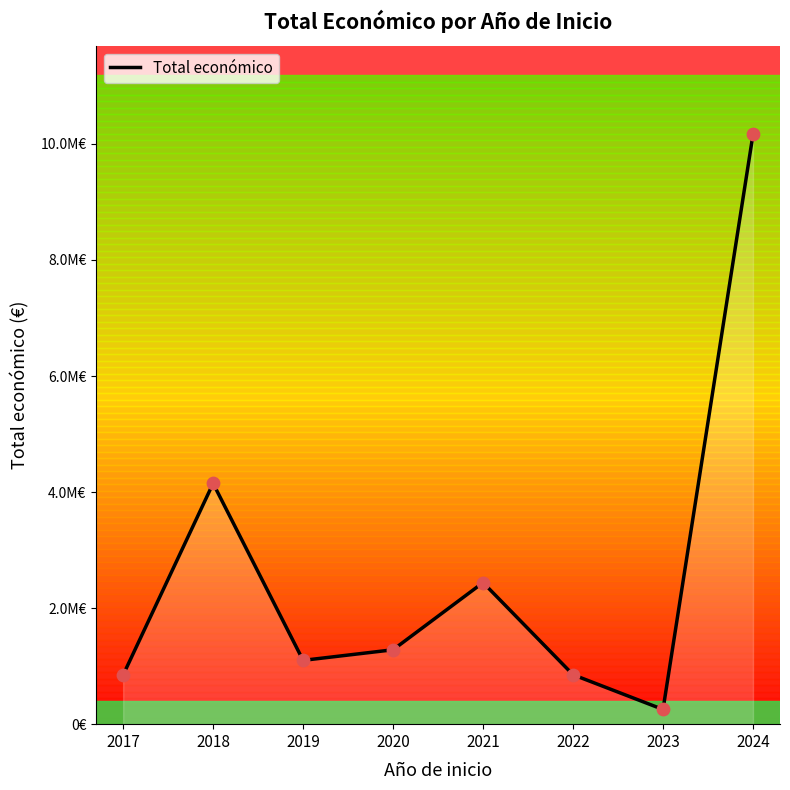

Between 2019 and 2023, which is larger?

2019